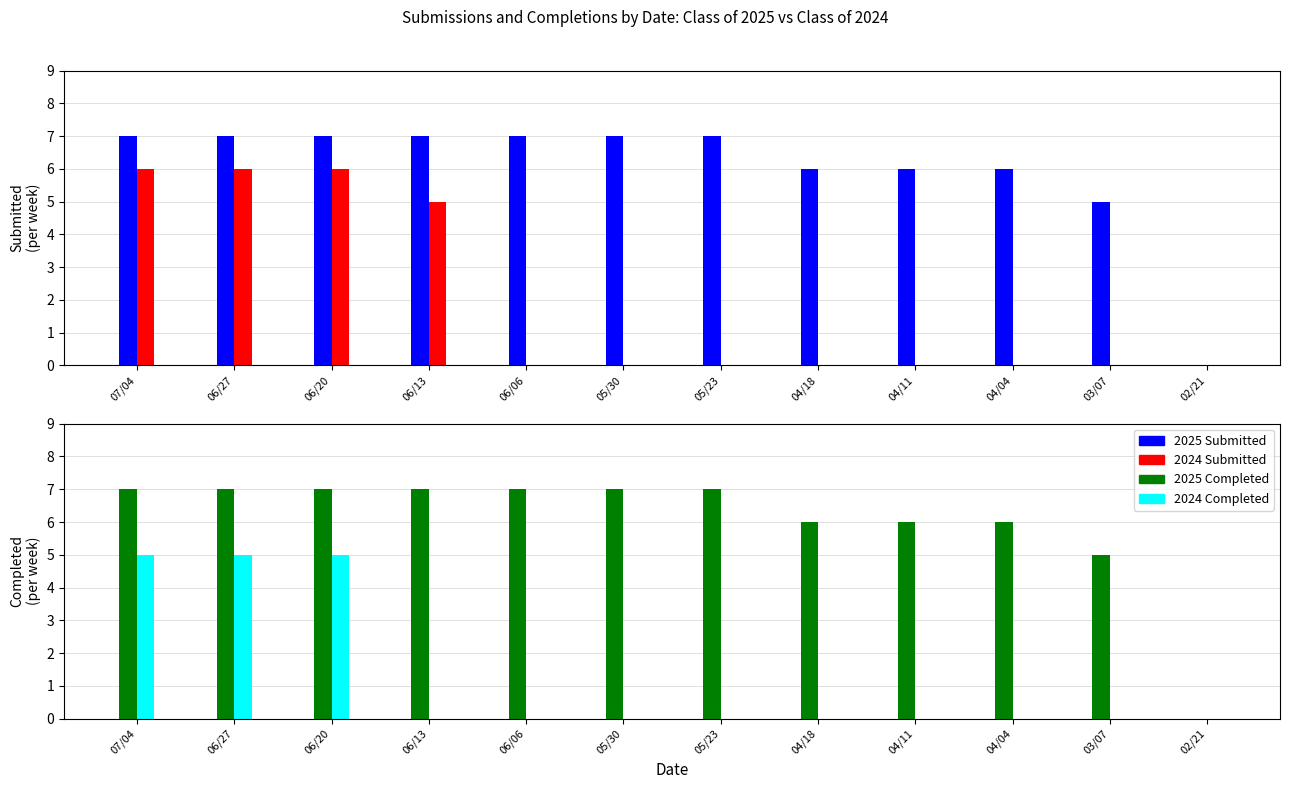

What is the sum of all 2025 Submitted values?

72